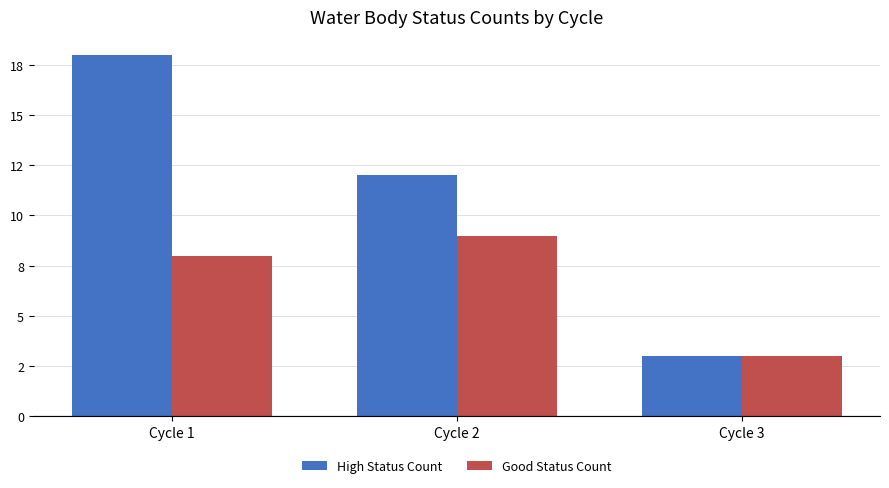

Reading left to right, list all the values displayed in this chart.

High Status Count: 18	12	3
Good Status Count: 8	9	3